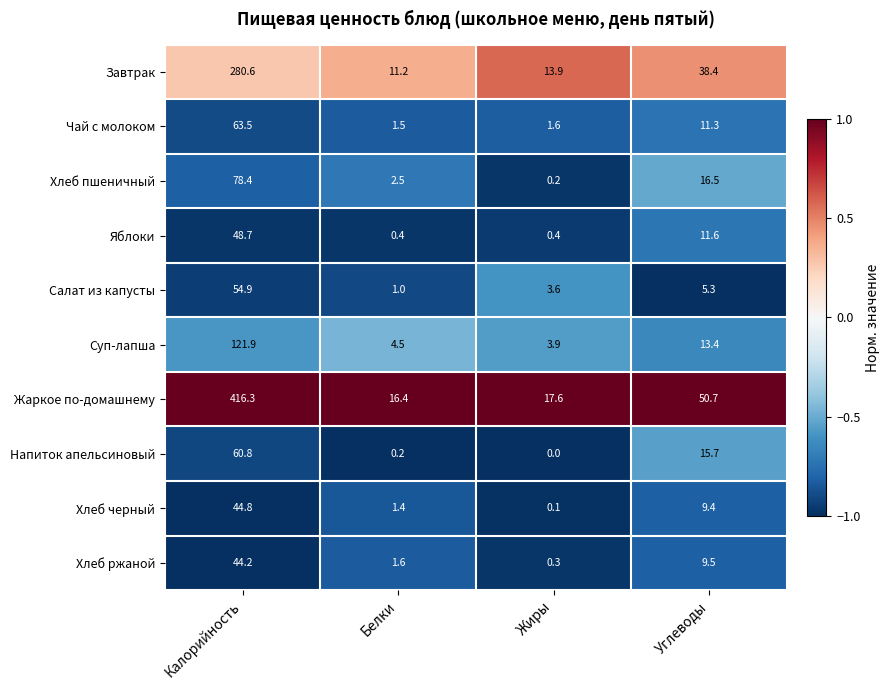

What is the total value across all series at Белки?

40.7